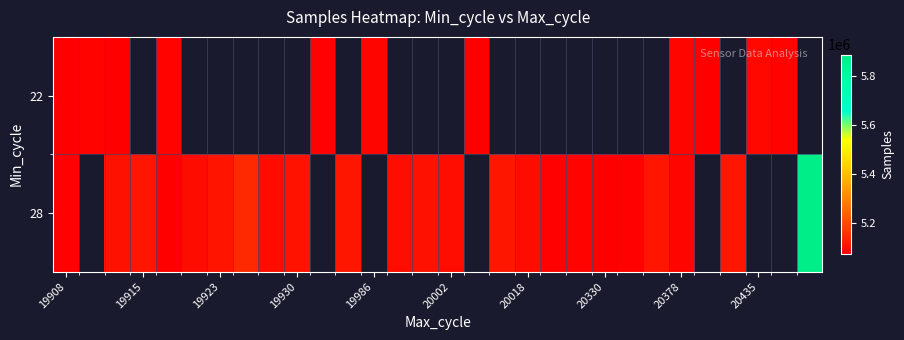

How many values in the 28 series are below 5106707?

14